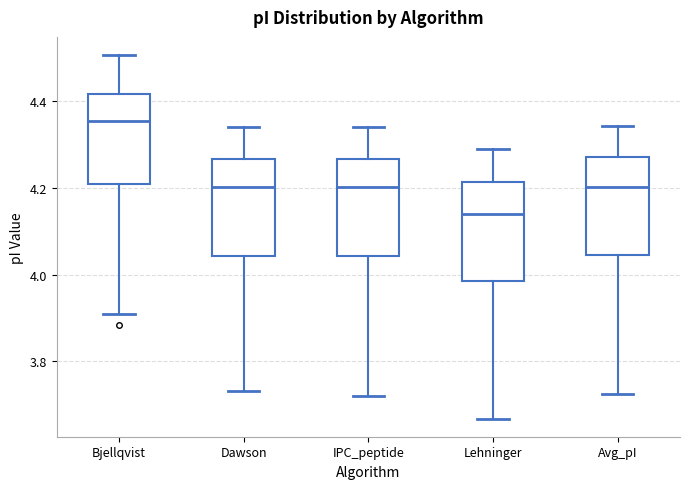

Reading left to right, read every box against the y-axis: the position of its median line, the range the box covers, and the ends of its whiskers. The values are not printed on the chart, so give them approximately, as read against the axis.

Bjellqvist: median 4.36, box 4.20 to 4.42, whiskers 3.92 to 4.50
Dawson: median 4.20, box 4.04 to 4.26, whiskers 3.74 to 4.34
IPC_peptide: median 4.20, box 4.04 to 4.26, whiskers 3.72 to 4.34
Lehninger: median 4.14, box 3.98 to 4.22, whiskers 3.66 to 4.30
Avg_pI: median 4.20, box 4.04 to 4.28, whiskers 3.72 to 4.34